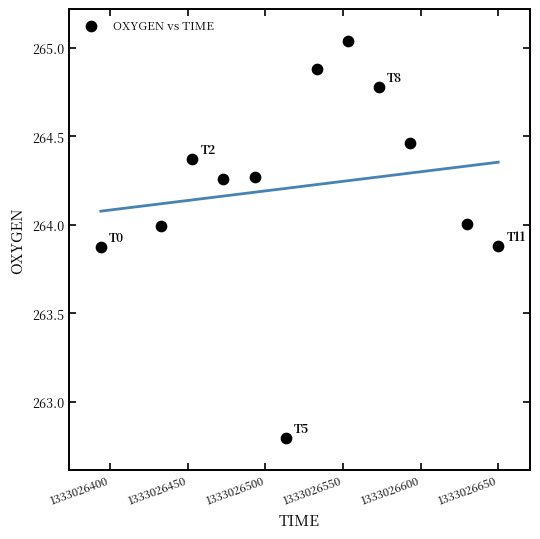

What is the range of X values (max minus min)?

256.0